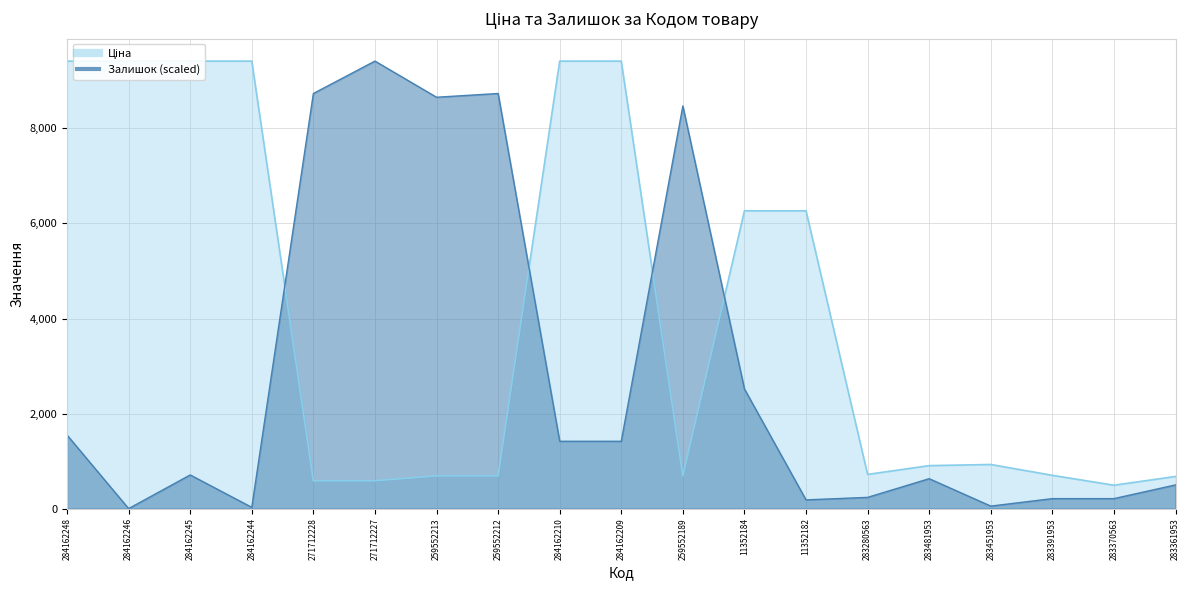

What is the label of the 7th point from the right?

11352182